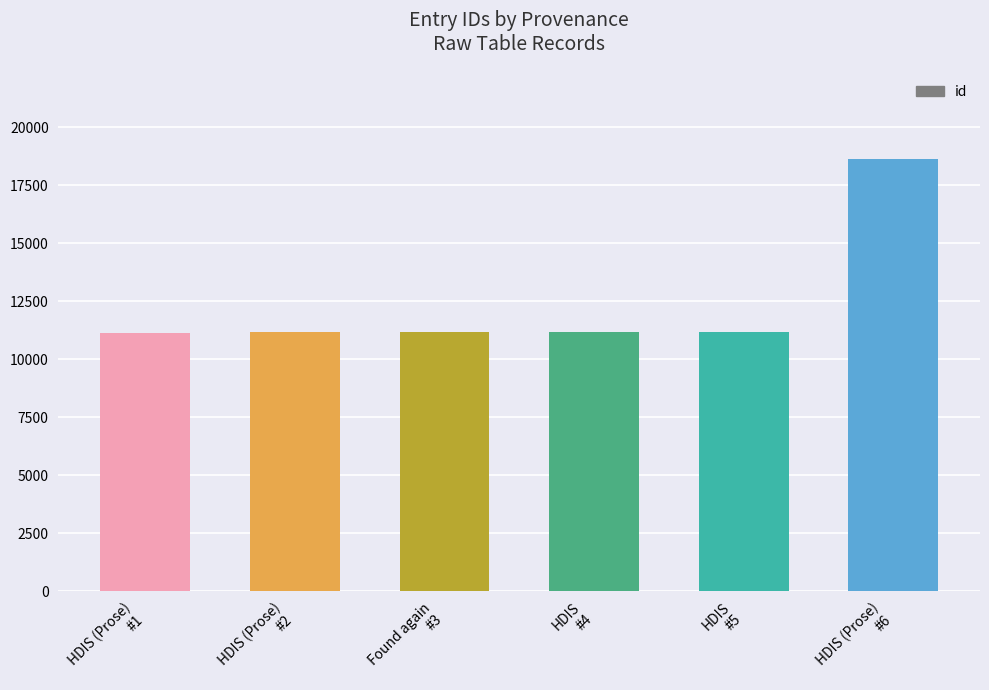

What is the smallest value displayed?

11121